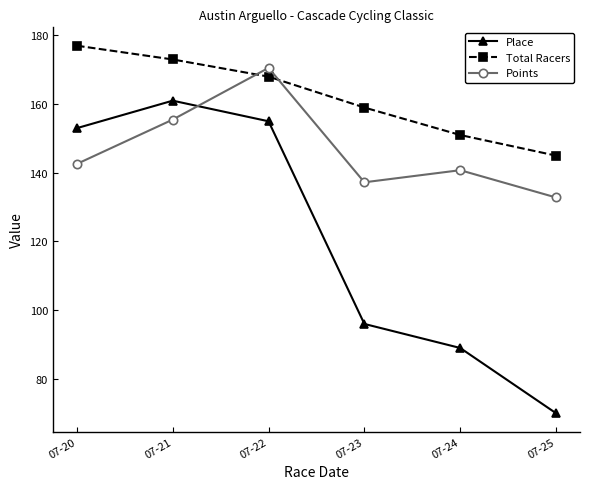

Where does the Total Racers series first go above 168?

07-20